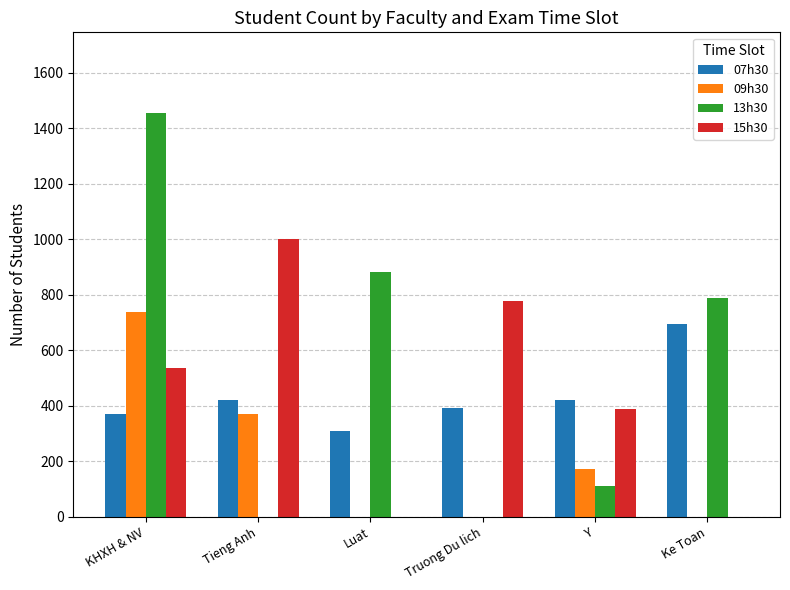

At which category is the sum across all series the highest?

KHXH & NV